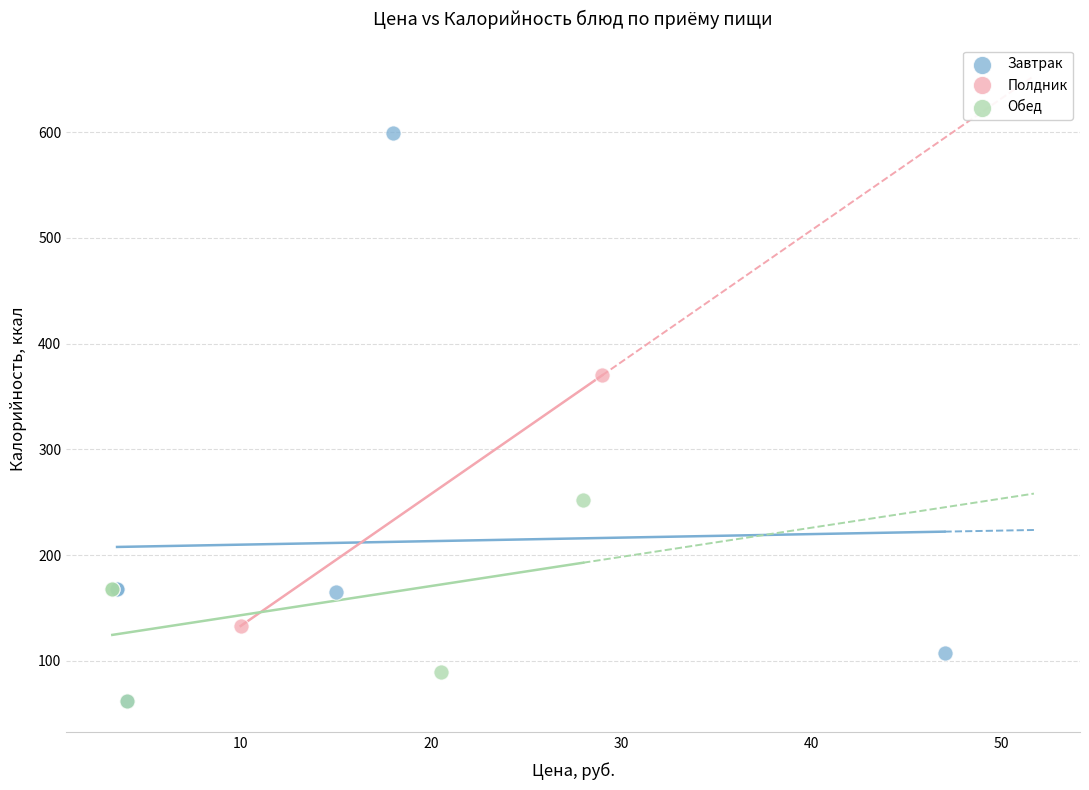

What are all the series names shown in the legend?

Завтрак, Полдник, Обед